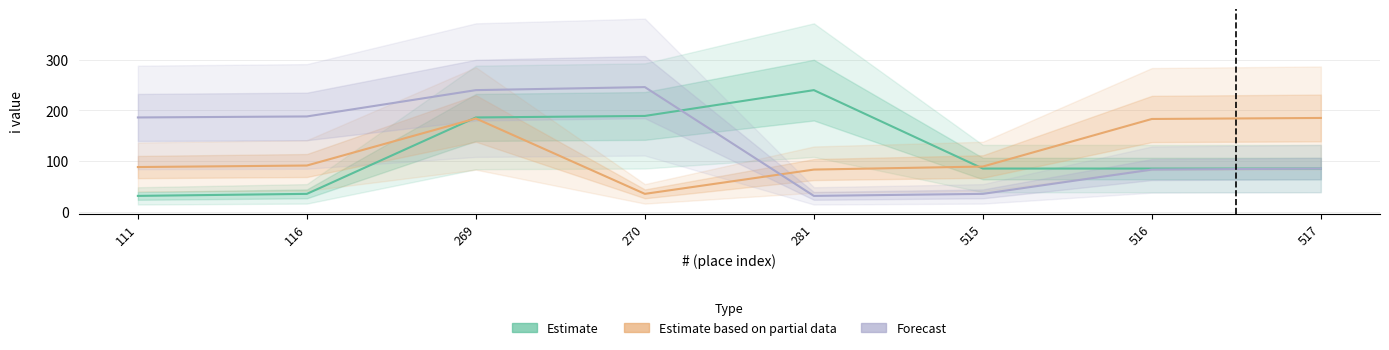

At which category does the chart reach its minimum across all series?

111